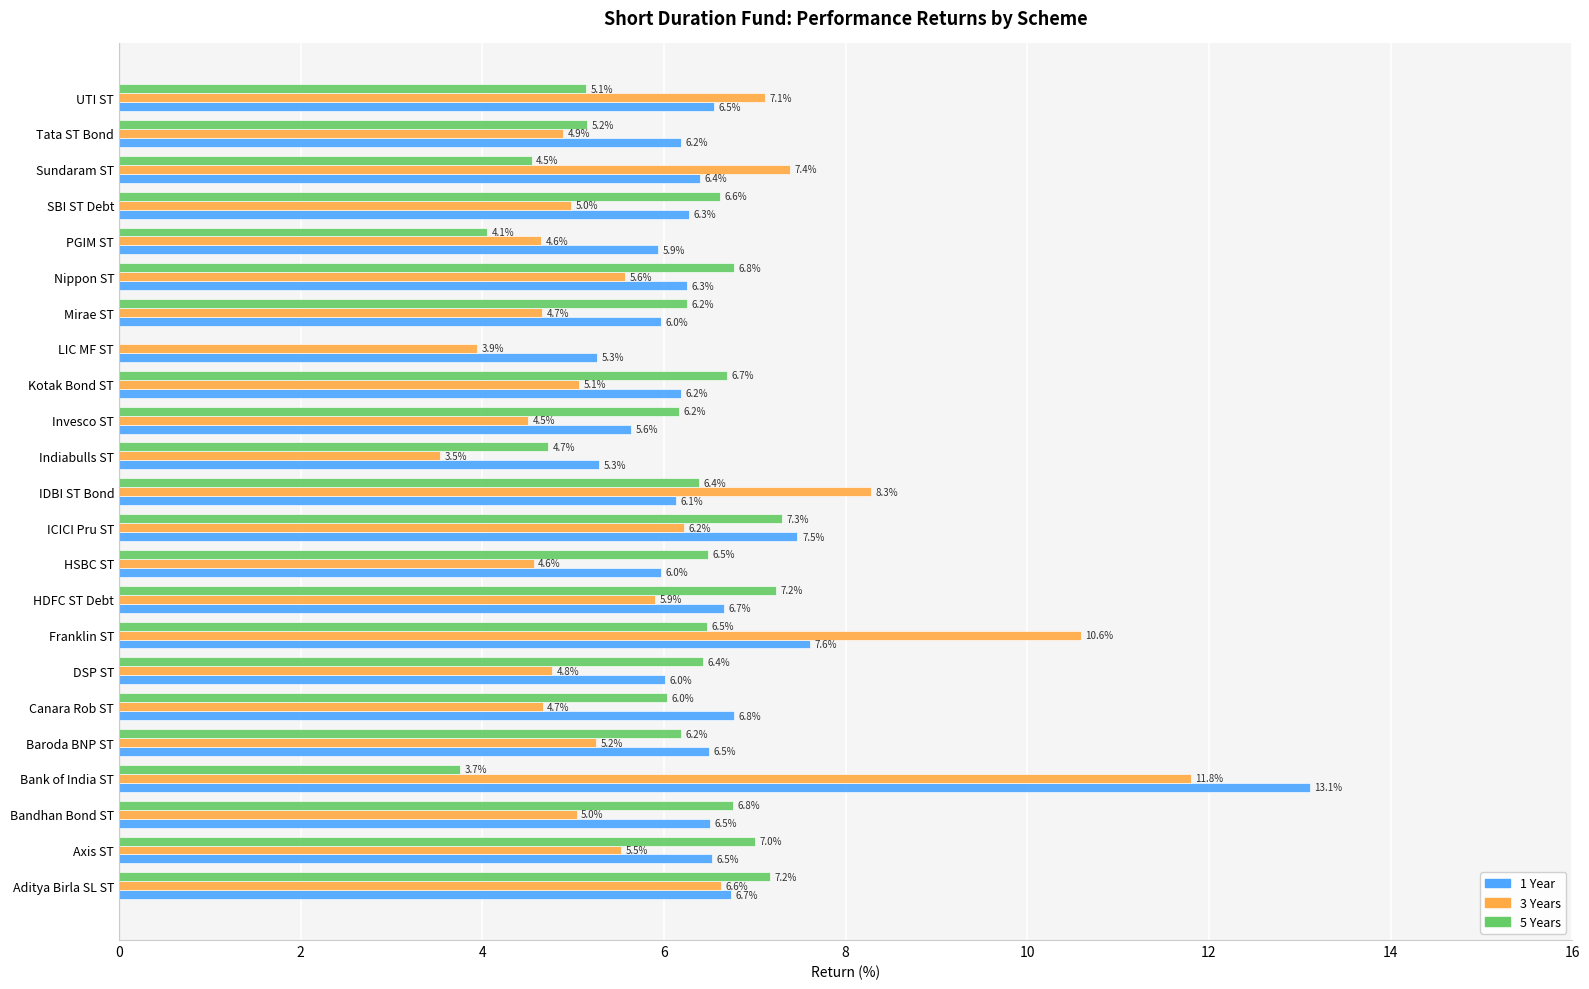

What is the sum of all 5 Years values?

133.3